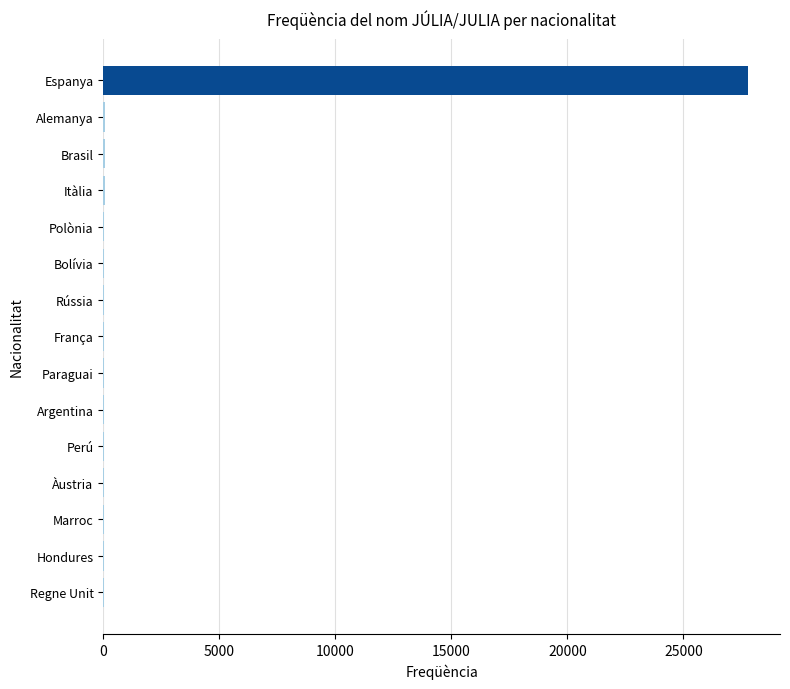

What is the maximum value shown in the chart?

27777